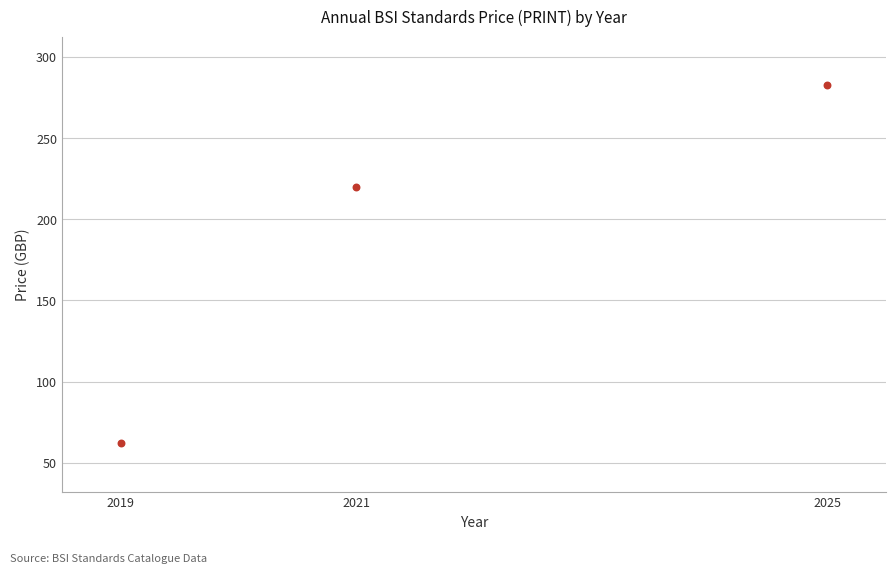

What Y value in the scatter plot is closest to 172?

220.0